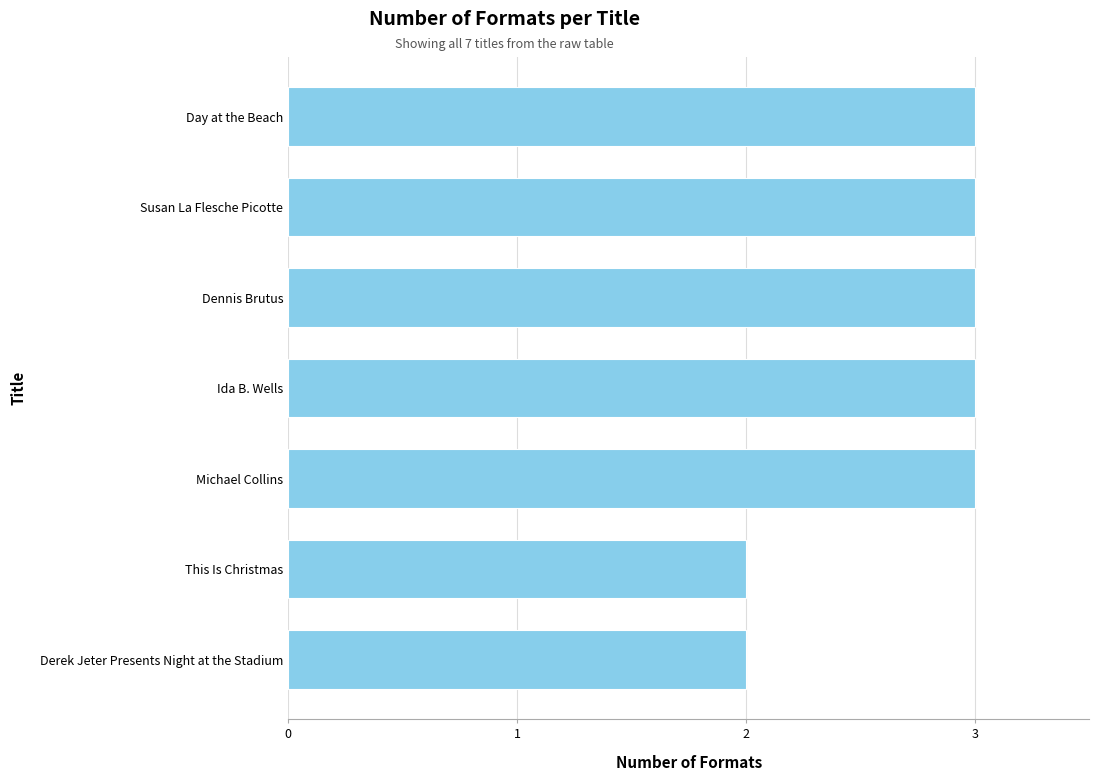

How many values are between 2 and 3?

7